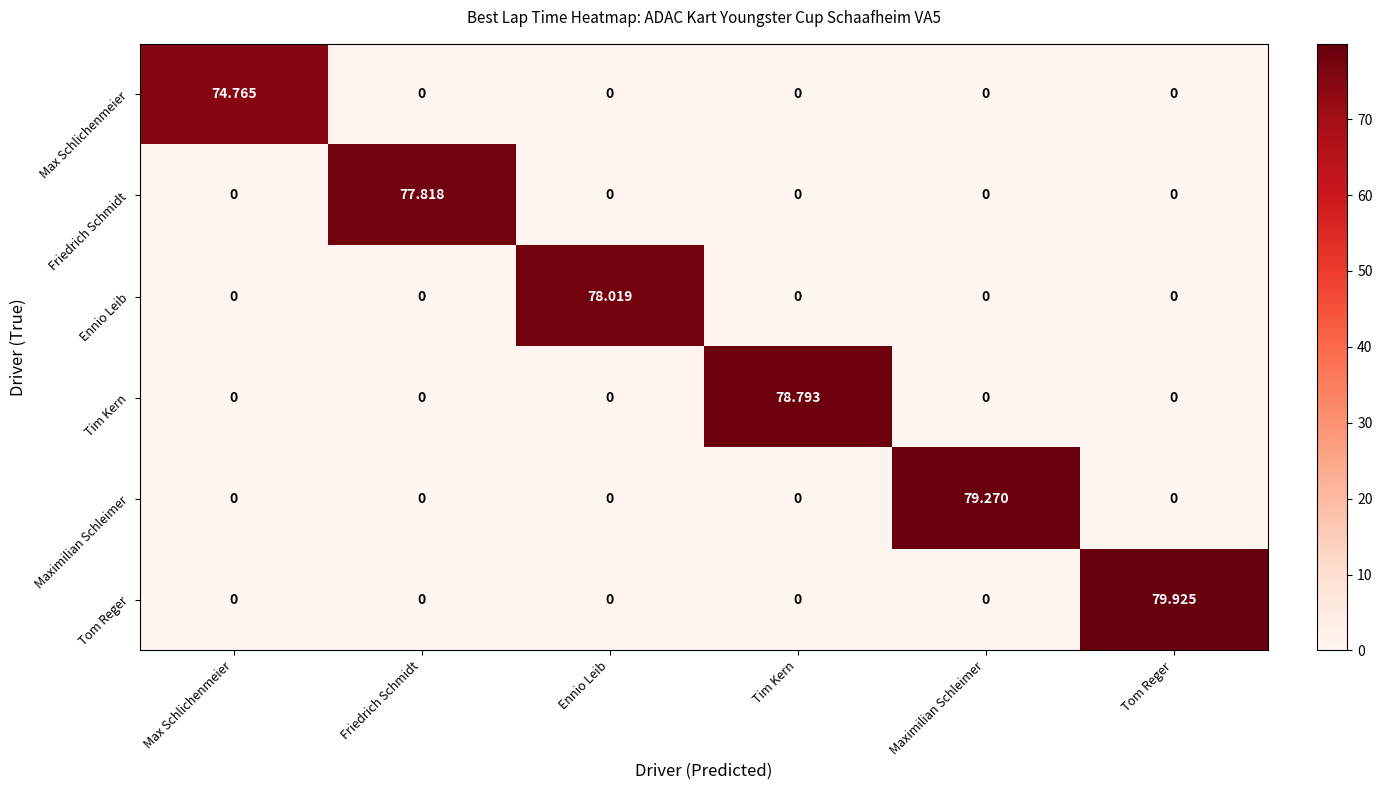

Between Ennio Leib and Maximilian Schleimer, which series saw the biggest shift?

Maximilian Schleimer